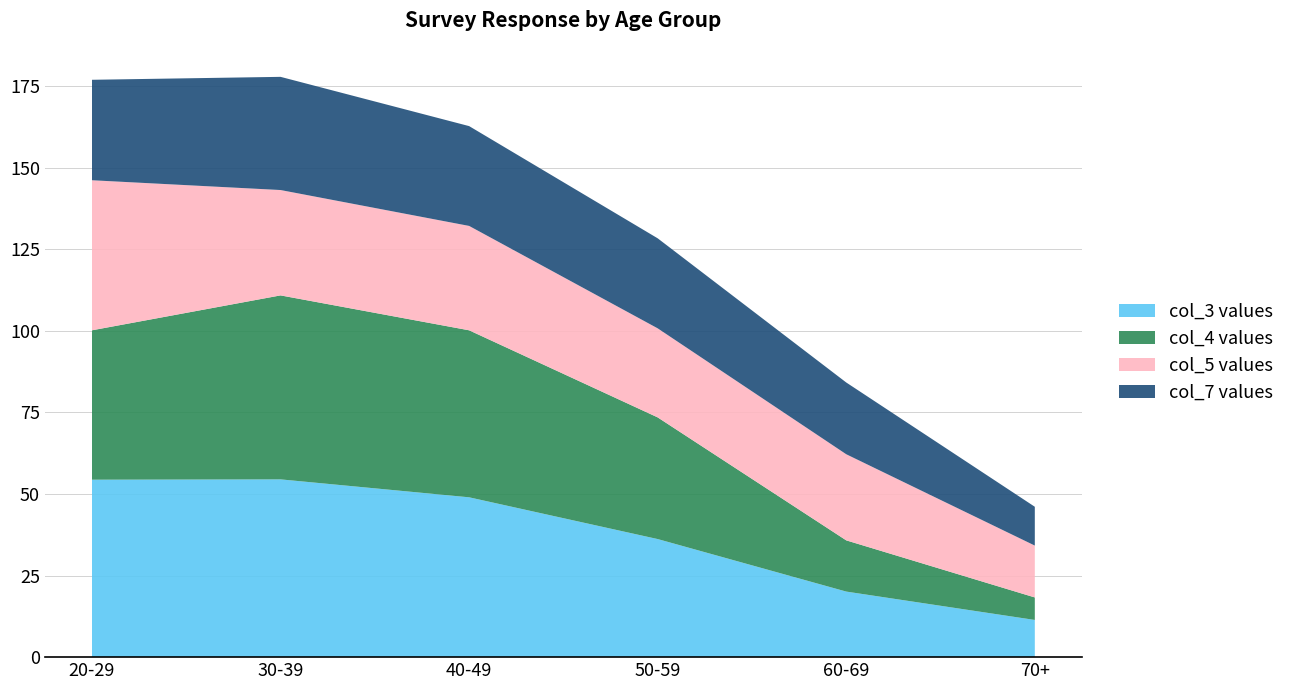

Read the col_3 values value at 70+.

11.4